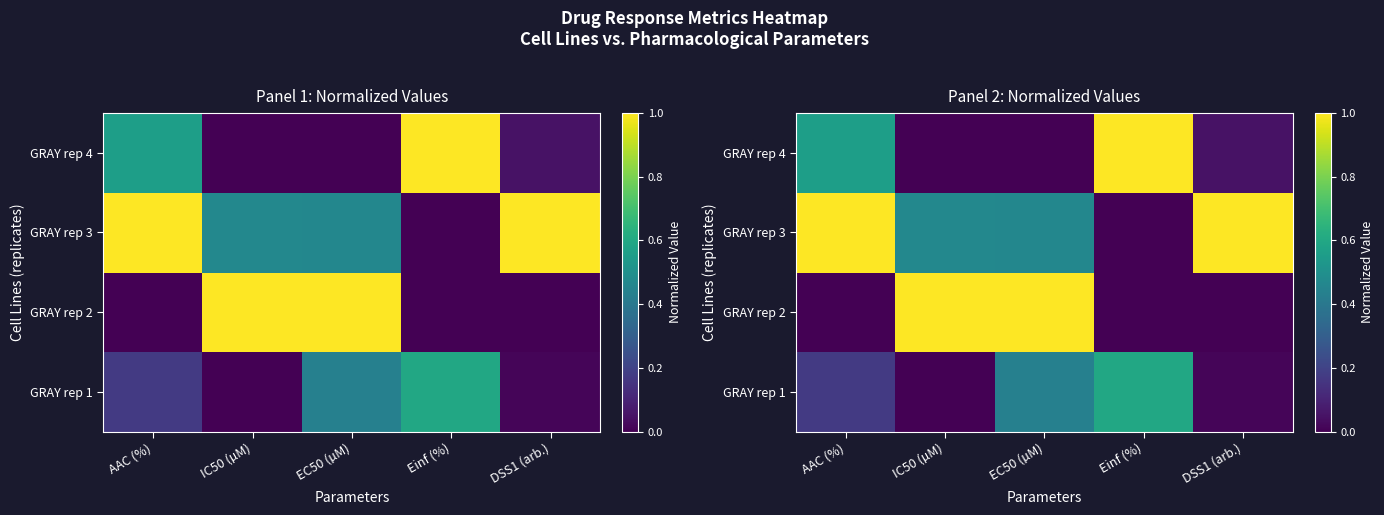

Which series has the widest spread of values?

GRAY rep 2